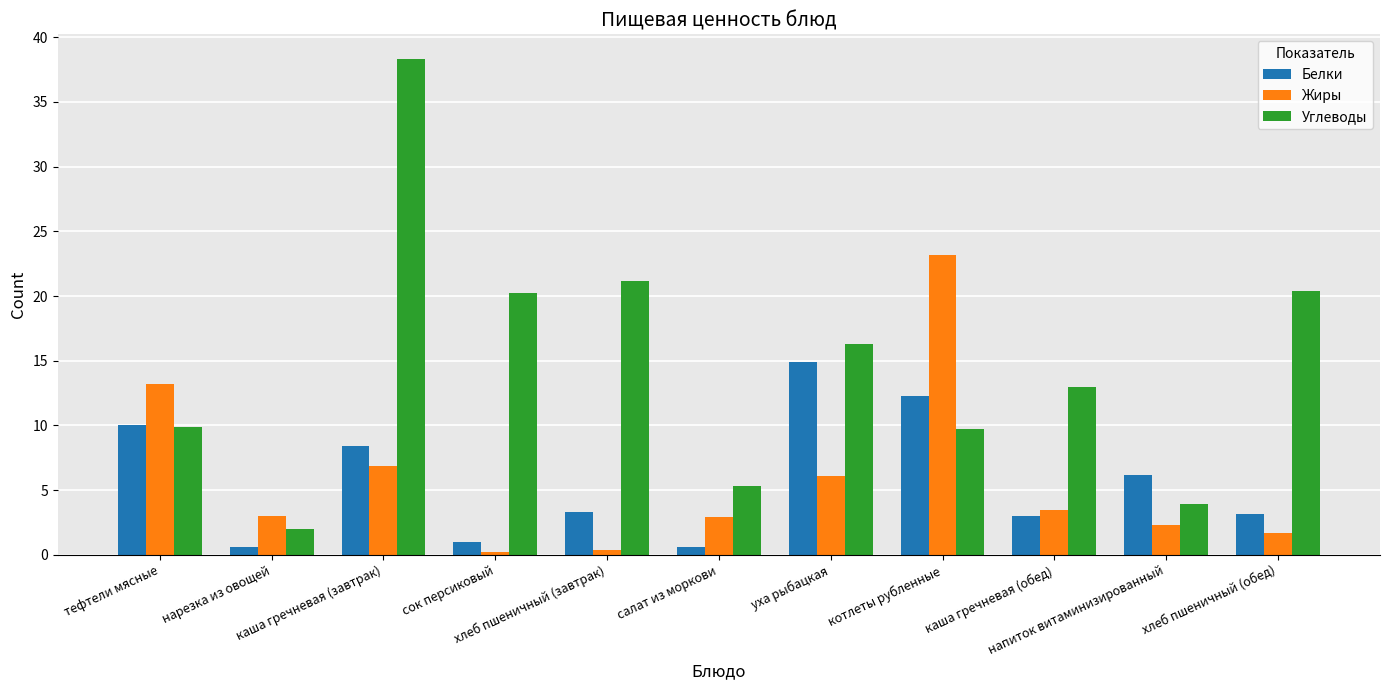

Which series has the largest total across all categories?

Углеводы